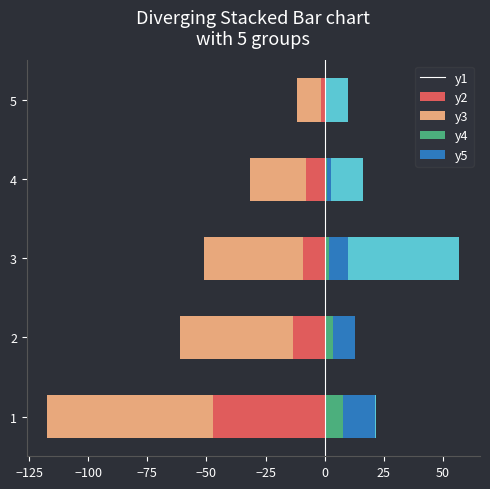

Count the number of data series in this chart.

5